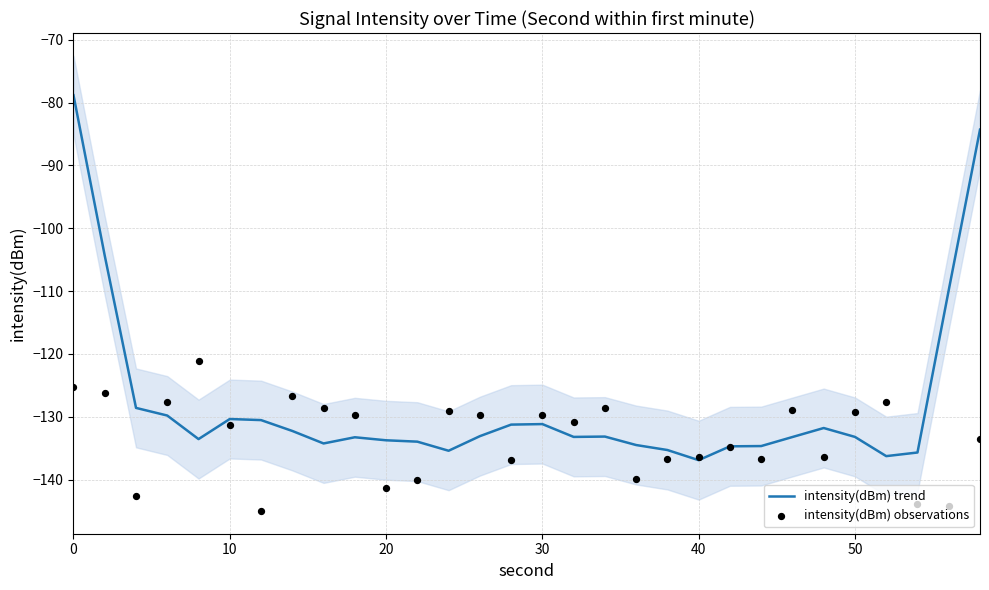

Is the value of intensity(dBm) observations at 17 greater than the value of intensity(dBm) trend at 15?

Yes